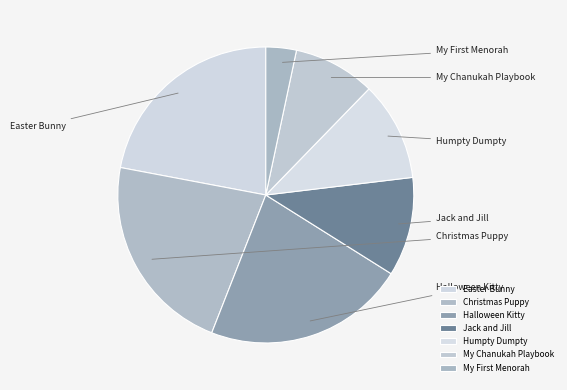

To the nearest percent, what portion does Humpty Dumpty represent?

11%